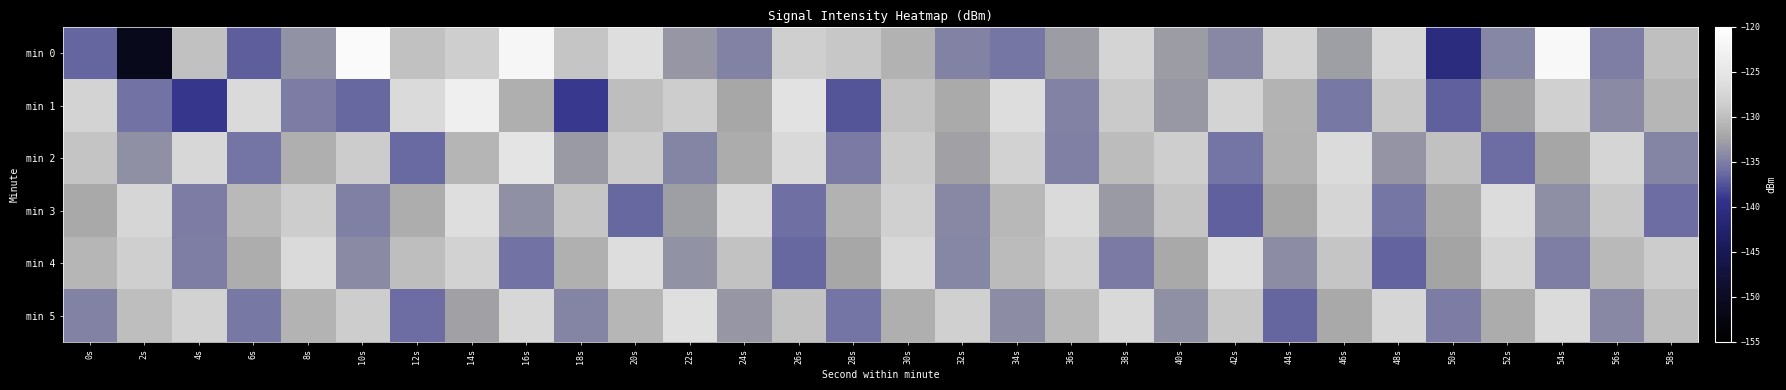

Rank the series at 46s from lowest to highest value.

min 1, min 0, min 5, min 4, min 3, min 2